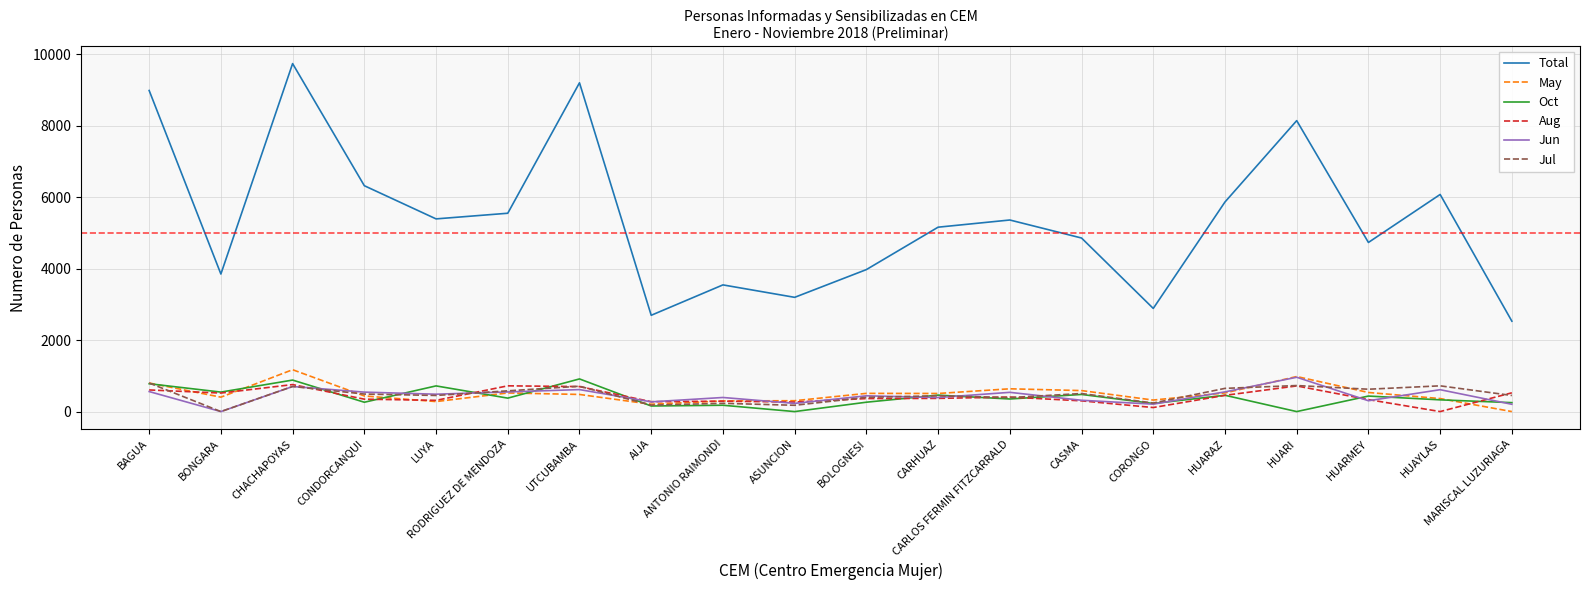

What is the difference between the Oct values at UTCUBAMBA and HUARI?

913